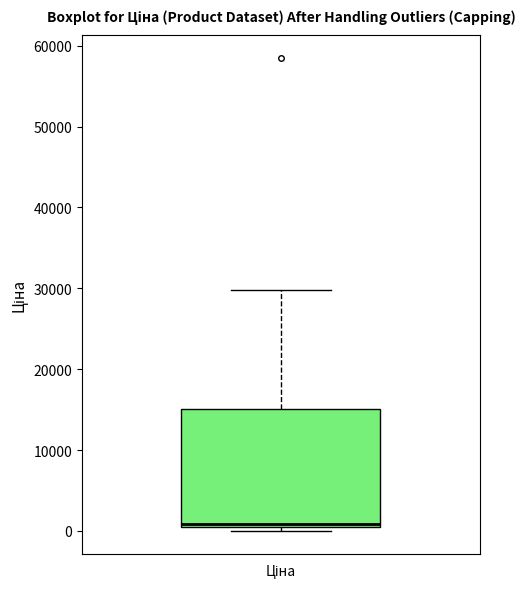

Where is the upper edge of the box for Ціна on the y-axis? The values are not printed on the chart, so give them approximately, as read against the axis.

15000